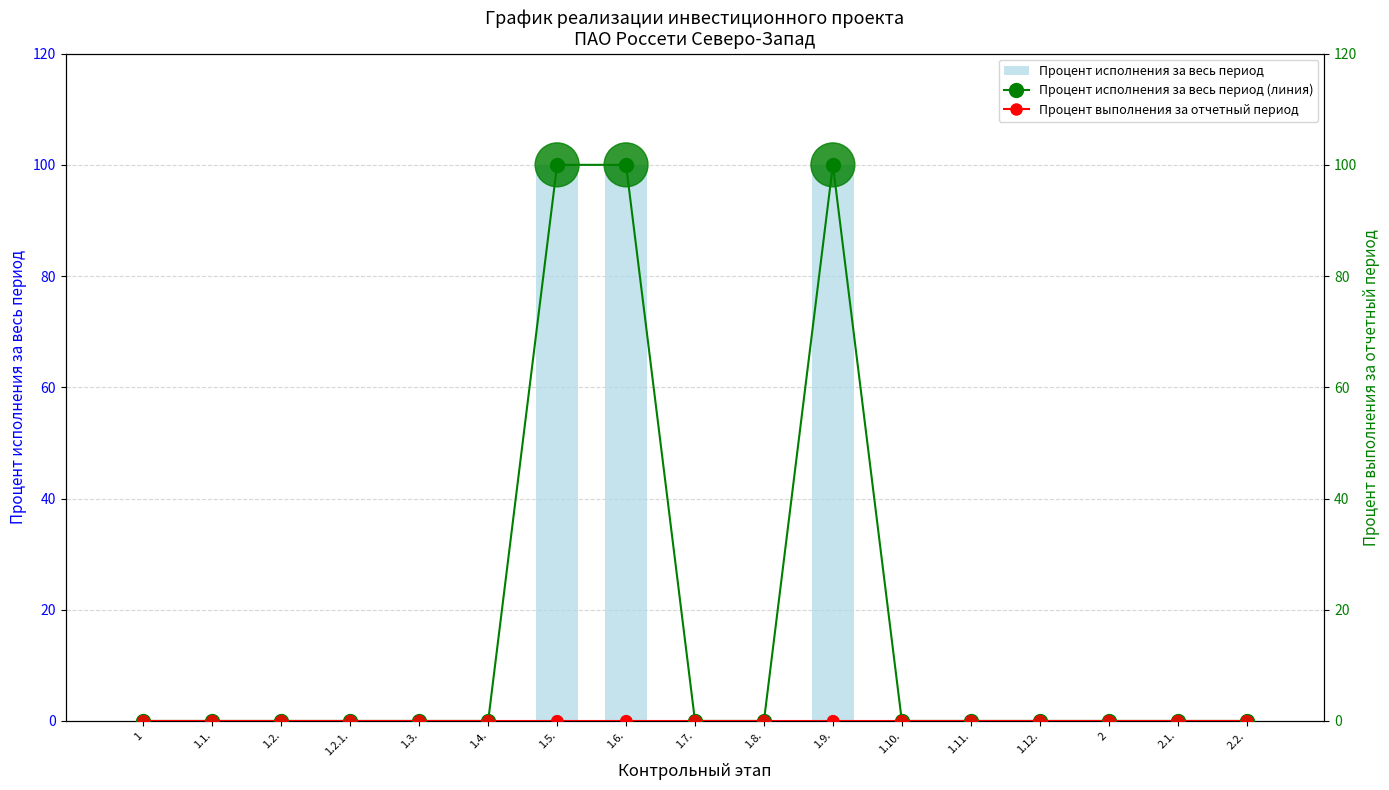

What are all the series names shown in the legend?

Процент исполнения за весь период, Процент исполнения за весь период (линия), Процент выполнения за отчетный период